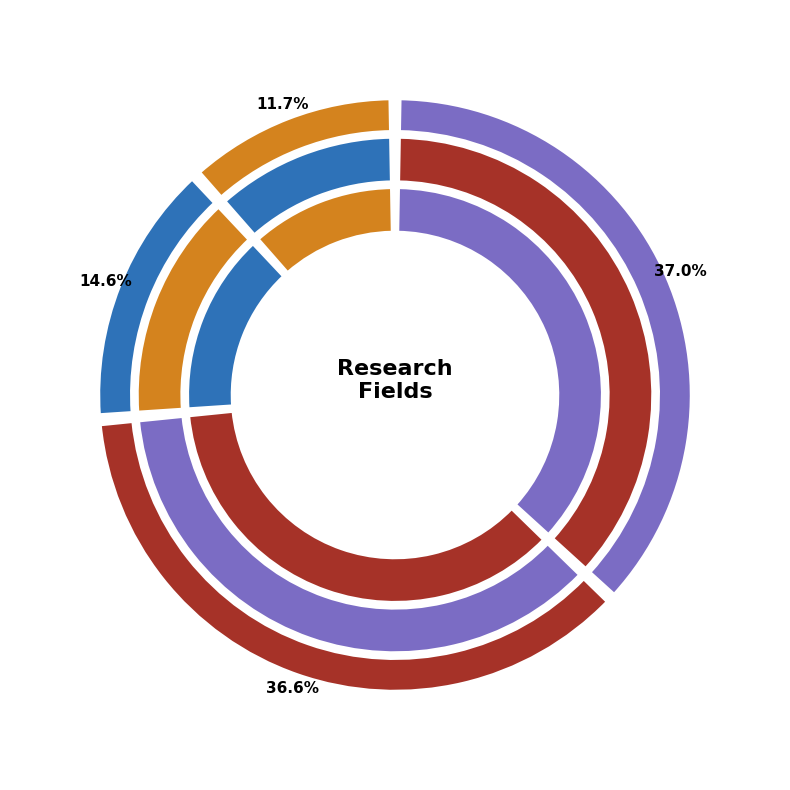

Does MATERIALS SCIENCE represent more than half of the total?

No